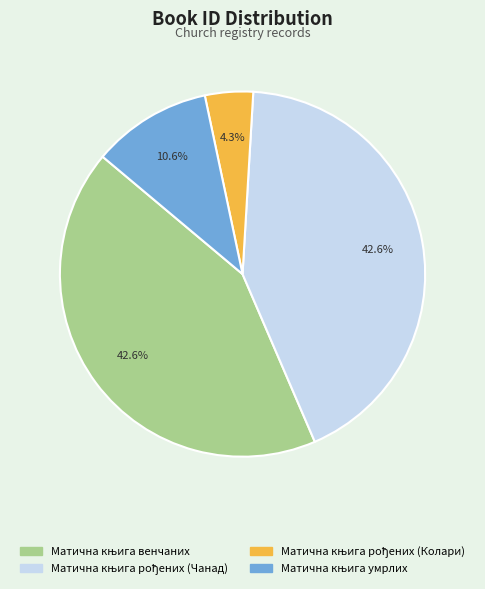

To the nearest percent, what is the average slice percentage?

25%